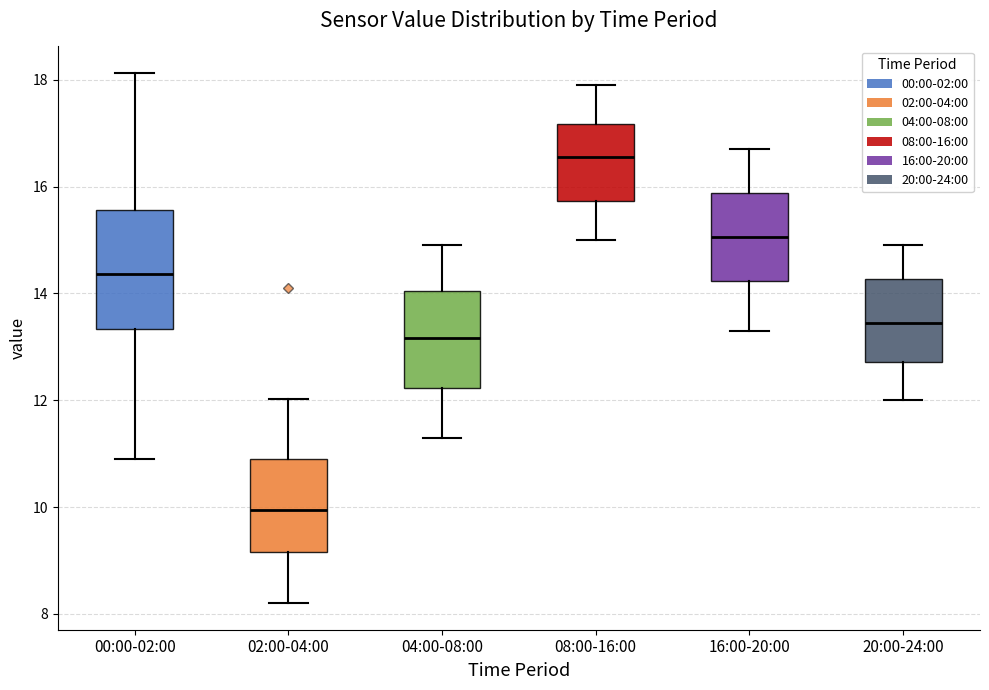

Which box is the tallest, from its lower edge to its upper edge?

00:00-02:00